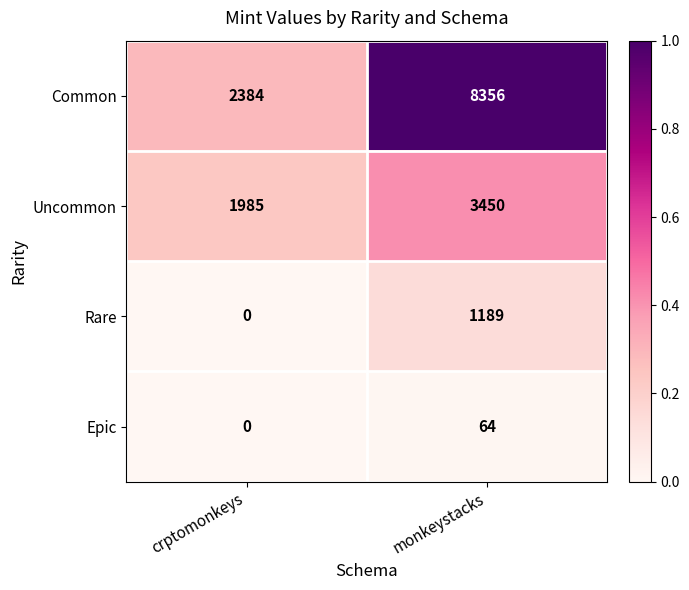

At which category is the sum across all series the highest?

monkeystacks